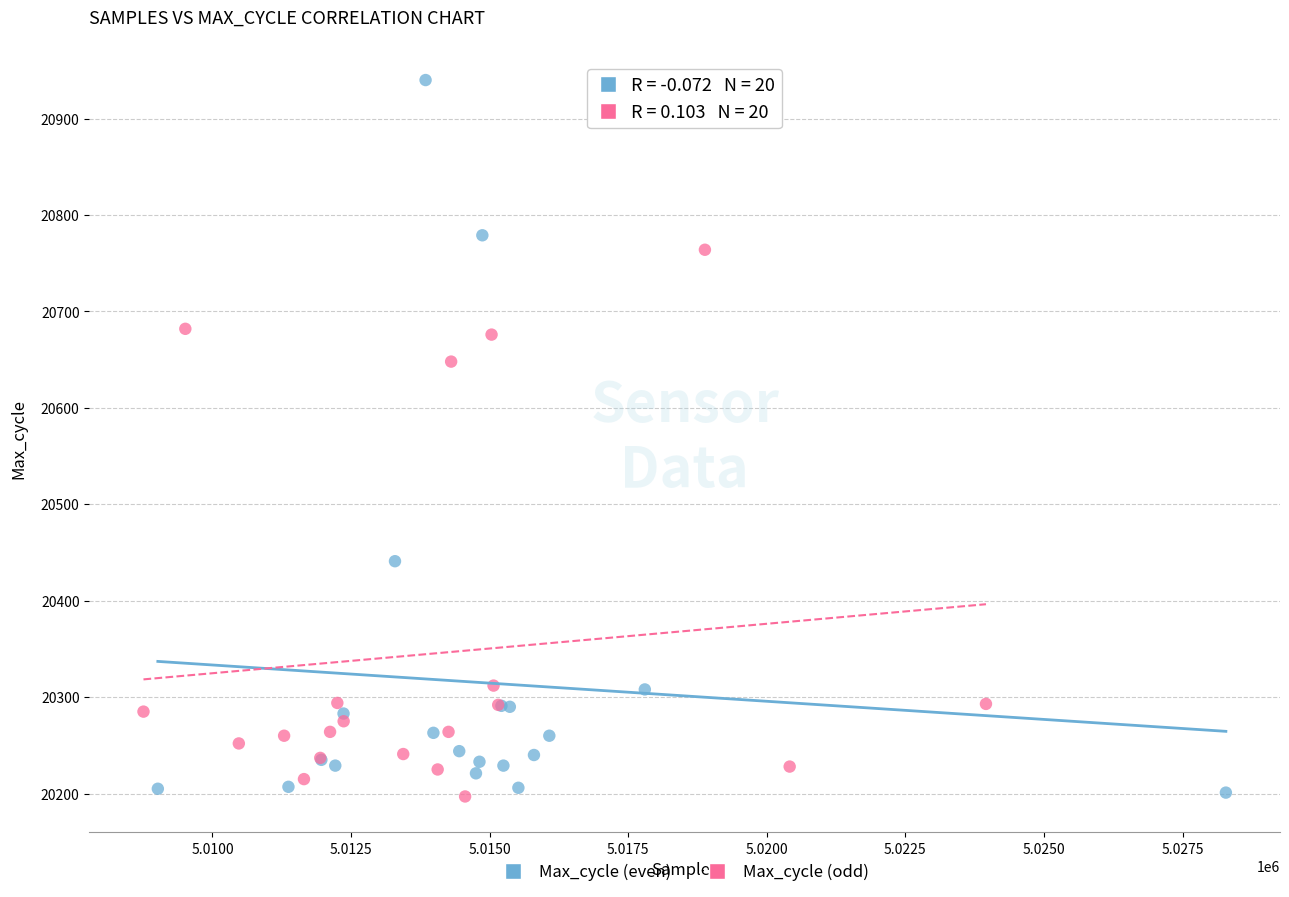

Which series has the largest Y range (max minus min)?

Max_cycle (even)